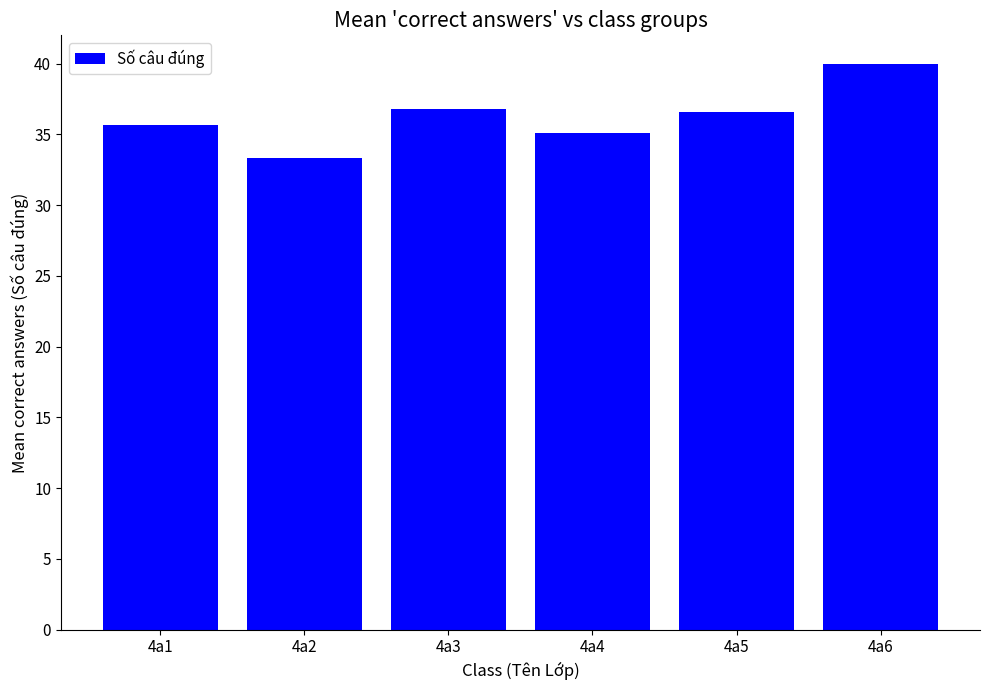

Which category has the highest value across all series?

4a6